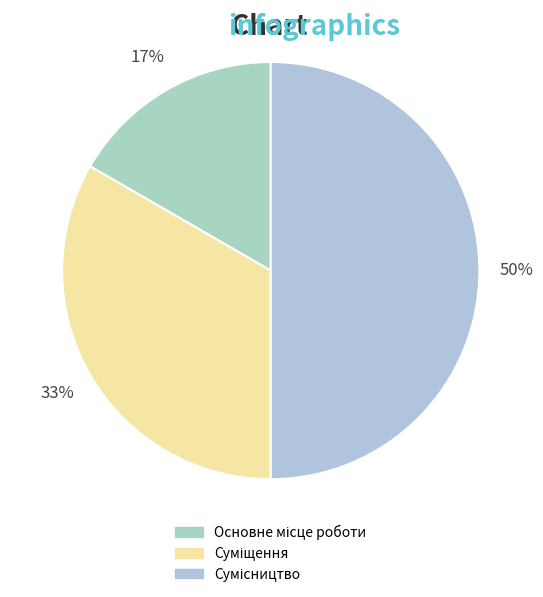

Count the number of slices in the pie.

3